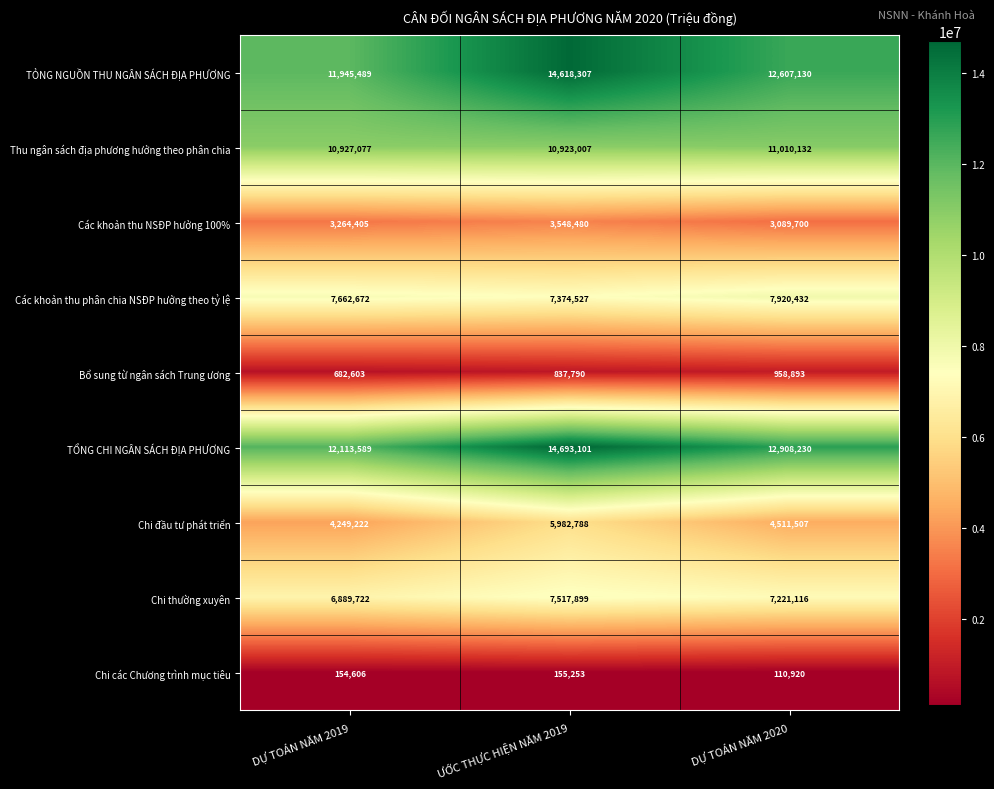

Rank the series at ƯỚC THỰC HIỆN NĂM 2019 from lowest to highest value.

Chi các Chương trình mục tiêu, Bổ sung từ ngân sách Trung ương, Các khoản thu NSĐP hưởng 100%, Chi đầu tư phát triển, Các khoản thu phân chia NSĐP hưởng theo tỷ lệ, Chi thường xuyên, Thu ngân sách địa phương hưởng theo phân chia, TỎNG NGUỒN THU NGÂN SÁCH ĐỊA PHƯƠNG, TỔNG CHI NGÂN SÁCH ĐỊA PHƯƠNG